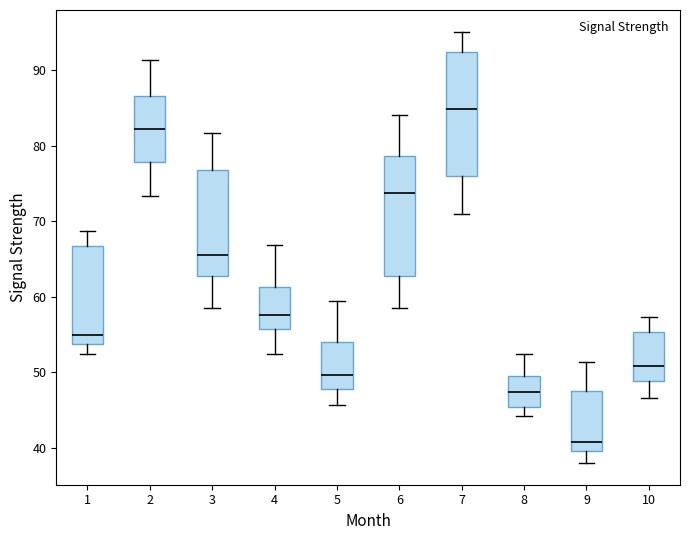

Which box has the highest median line?

7